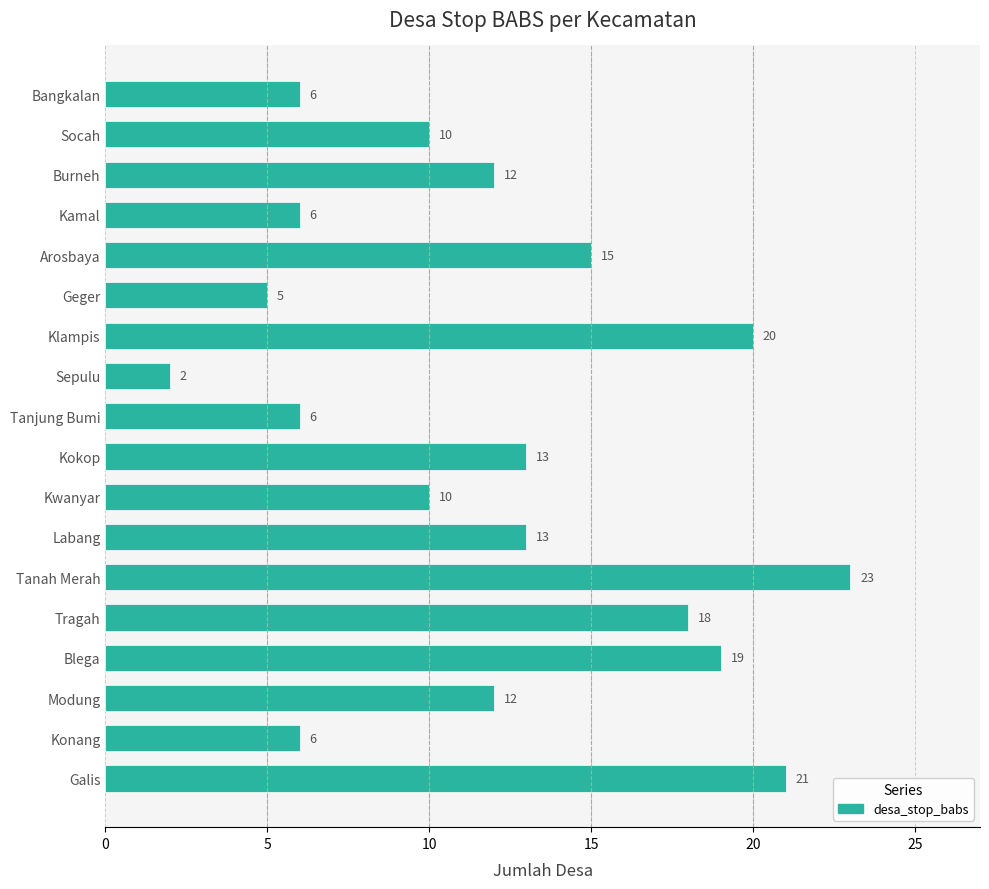

What is the smallest value displayed?

2